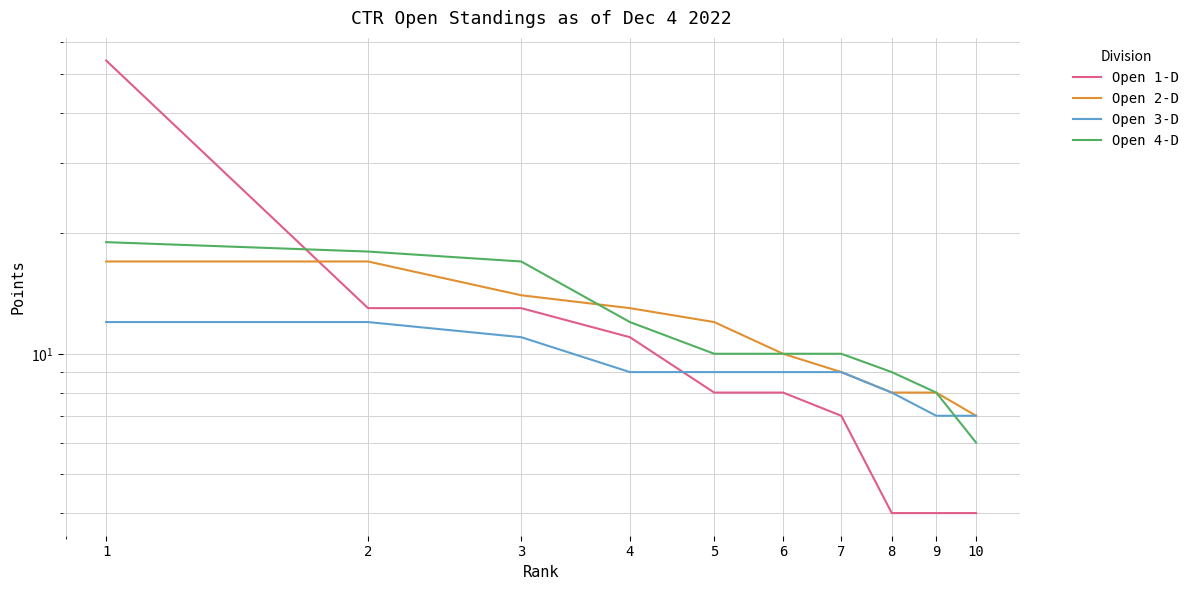

What is the sum of the Open 4-D values at 10 and 9?

14